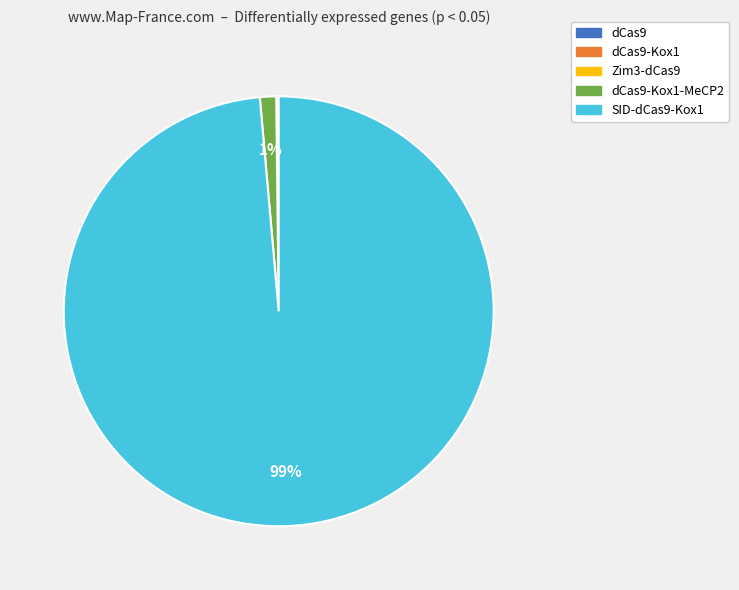

Does any single category account for the majority?

Yes